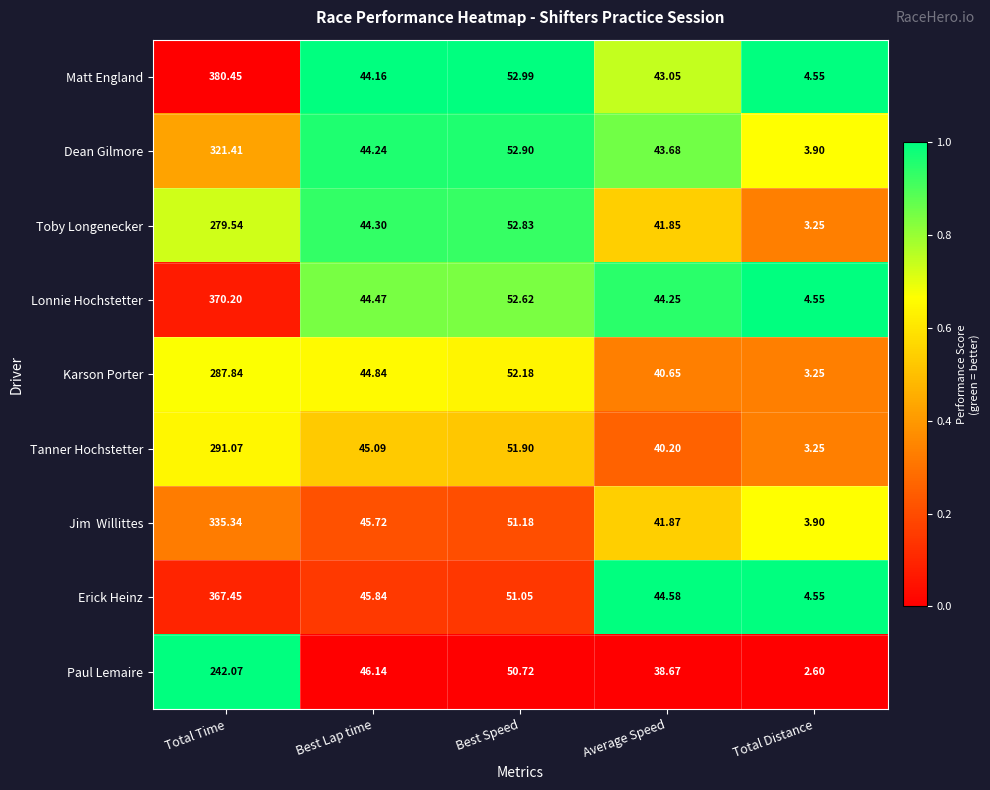

Which series changed the most between Best Lap time and Average Speed?

Paul Lemaire